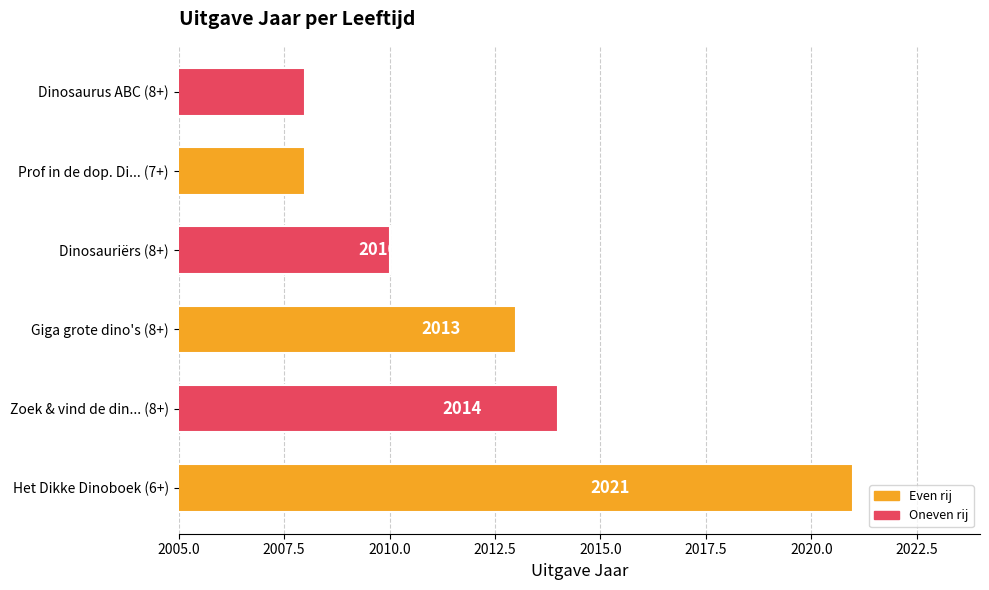

What is the average value?

2012